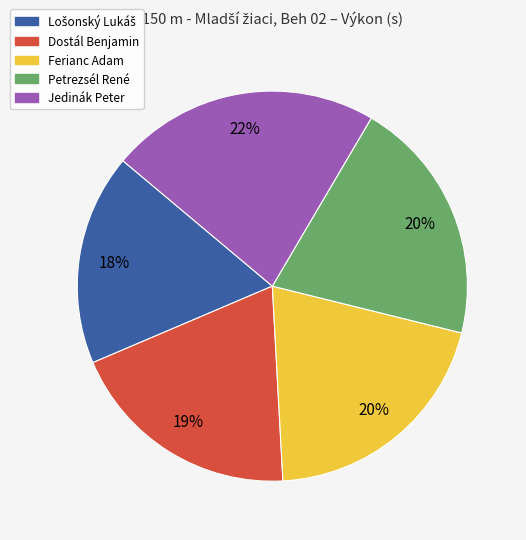

True or false: Dostál Benjamin accounts for 19% of the total.

True